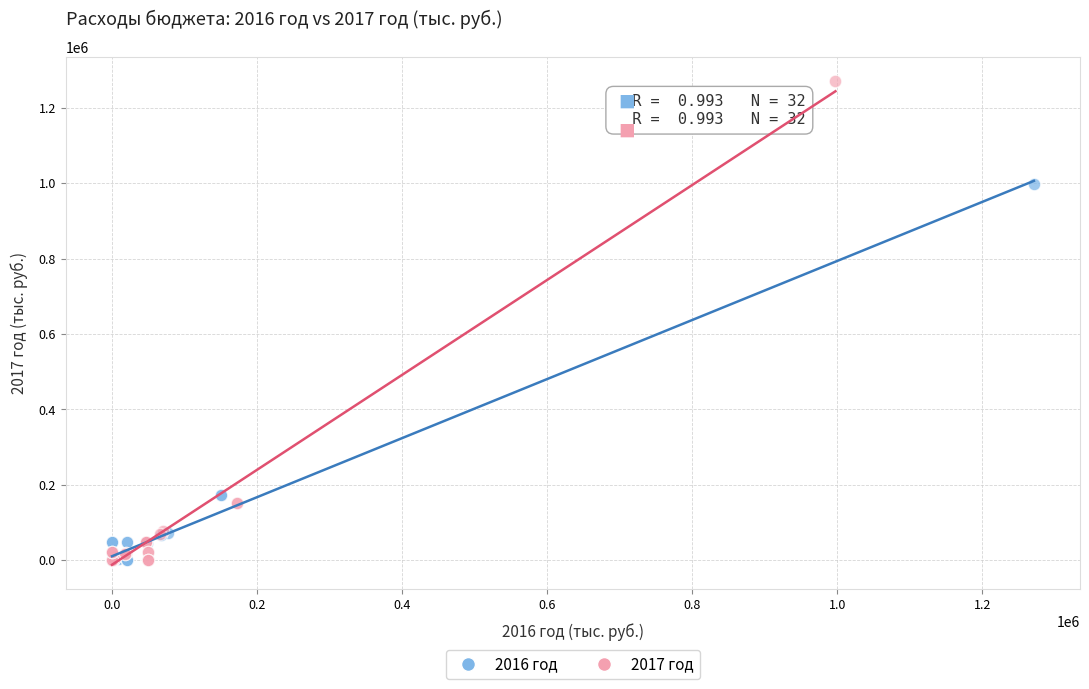

Which series has the largest Y range (max minus min)?

2017 год